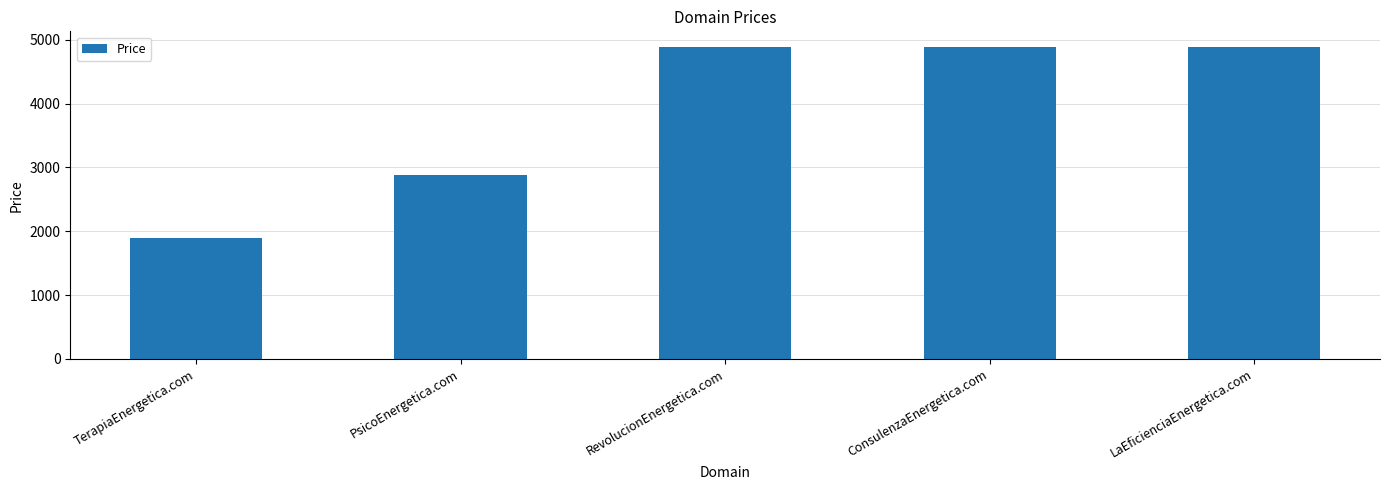

What is the maximum value shown in the chart?

4888